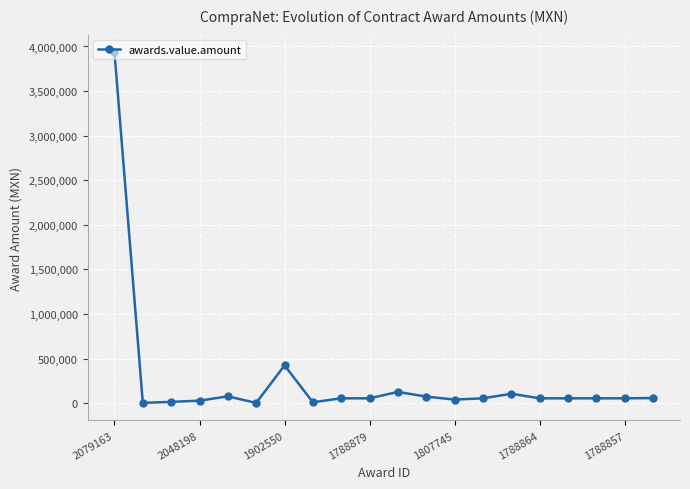

How many data points does each series have?

20